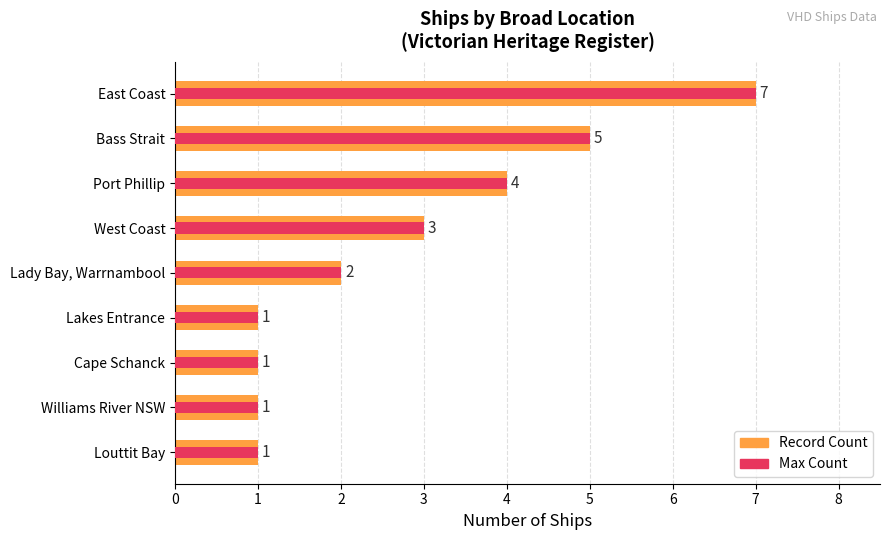

List the series in order of their peak value, lowest first.

Record Count, Max Count